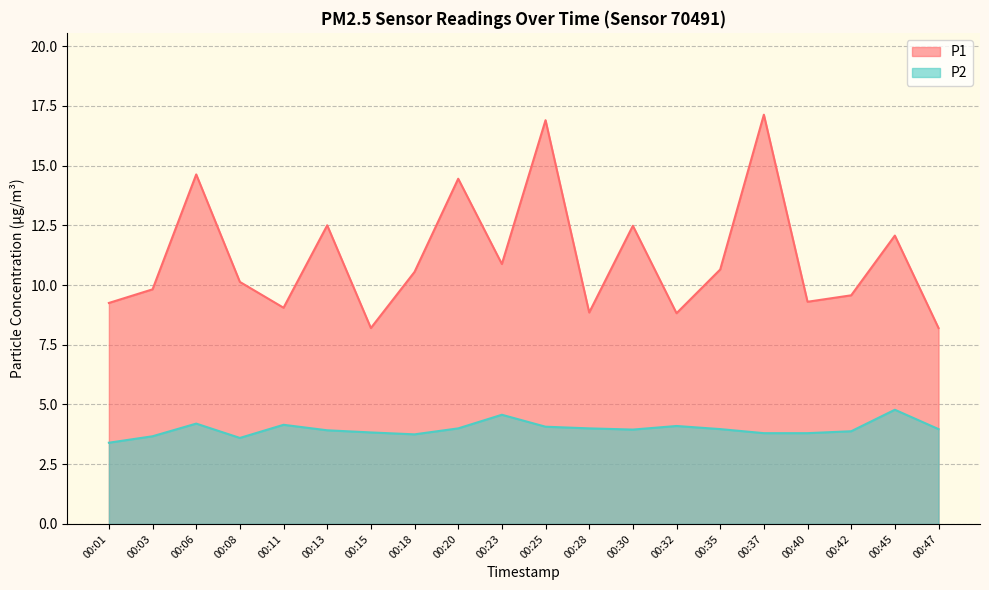

Where is the first local maximum for P2?

00:06